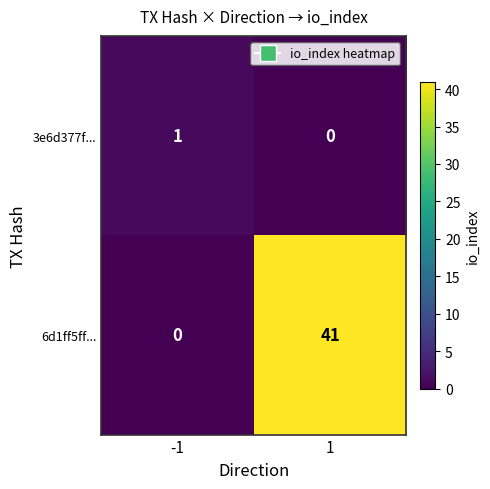

True or false: 3e6d377f... has a value of 0 at 1.

True